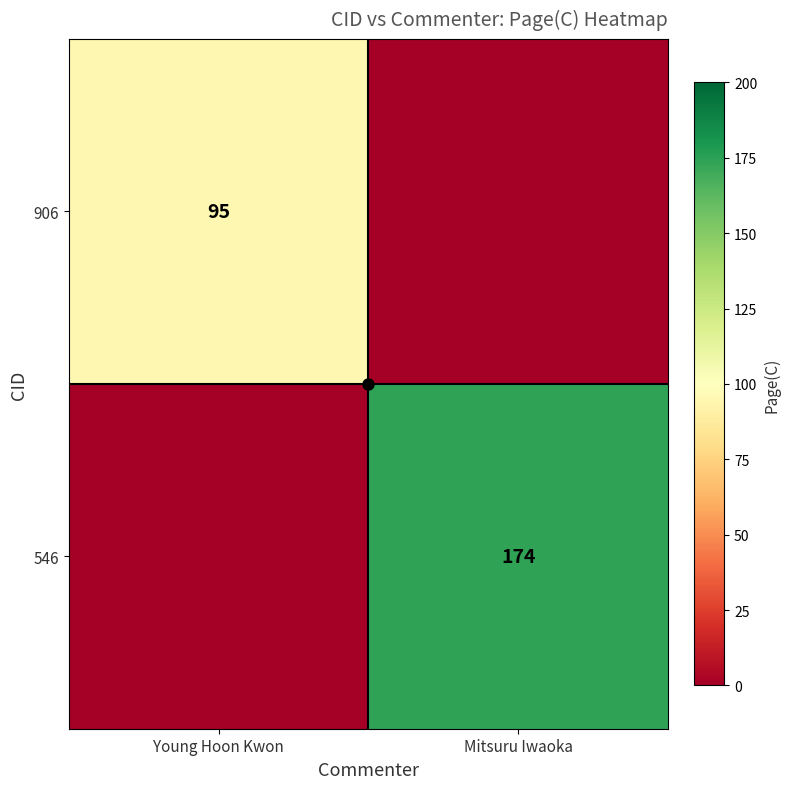

What value does the 906 series have at Young Hoon Kwon?

95